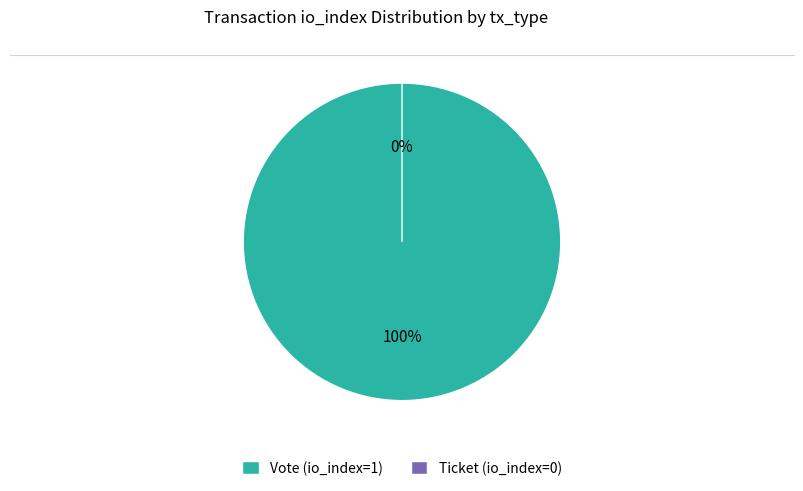

Is there a majority slice in this chart?

Yes